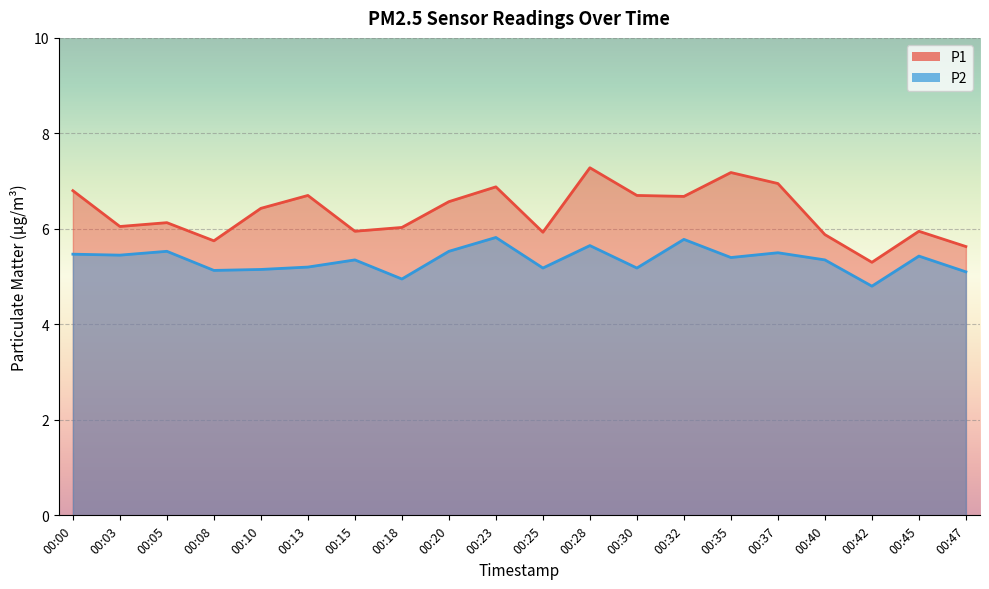

Rank the series by their maximum value, from highest to lowest.

P1, P2